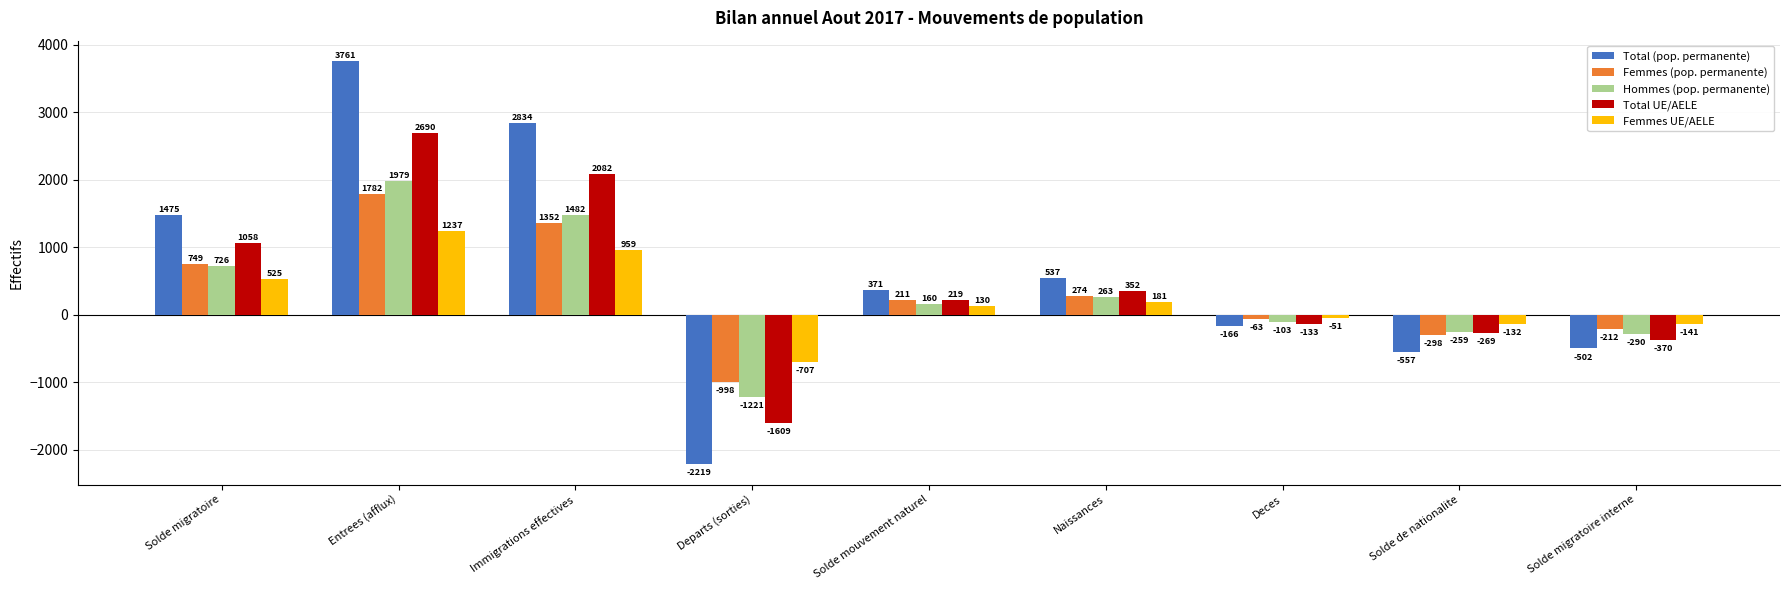

Reading left to right, transcribe all the data shown in this chart.

Total (pop. permanente): 1475	3761	2834	-2219	371	537	-166	-557	-502
Femmes (pop. permanente): 749	1782	1352	-998	211	274	-63	-298	-212
Hommes (pop. permanente): 726	1979	1482	-1221	160	263	-103	-259	-290
Total UE/AELE: 1058	2690	2082	-1609	219	352	-133	-269	-370
Femmes UE/AELE: 525	1237	959	-707	130	181	-51	-132	-141